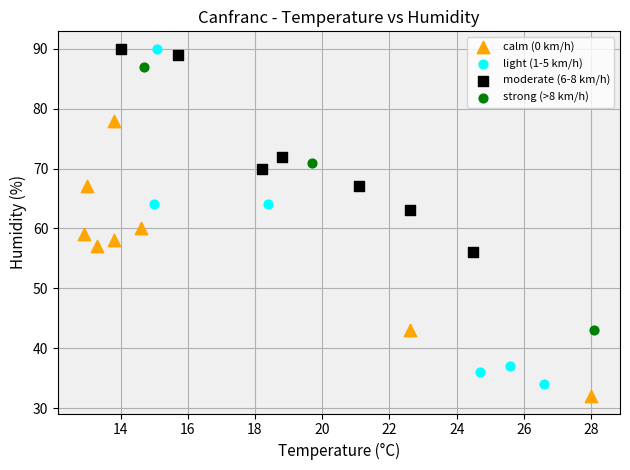

Which series has the widest spread of Y values?

light (1-5 km/h)